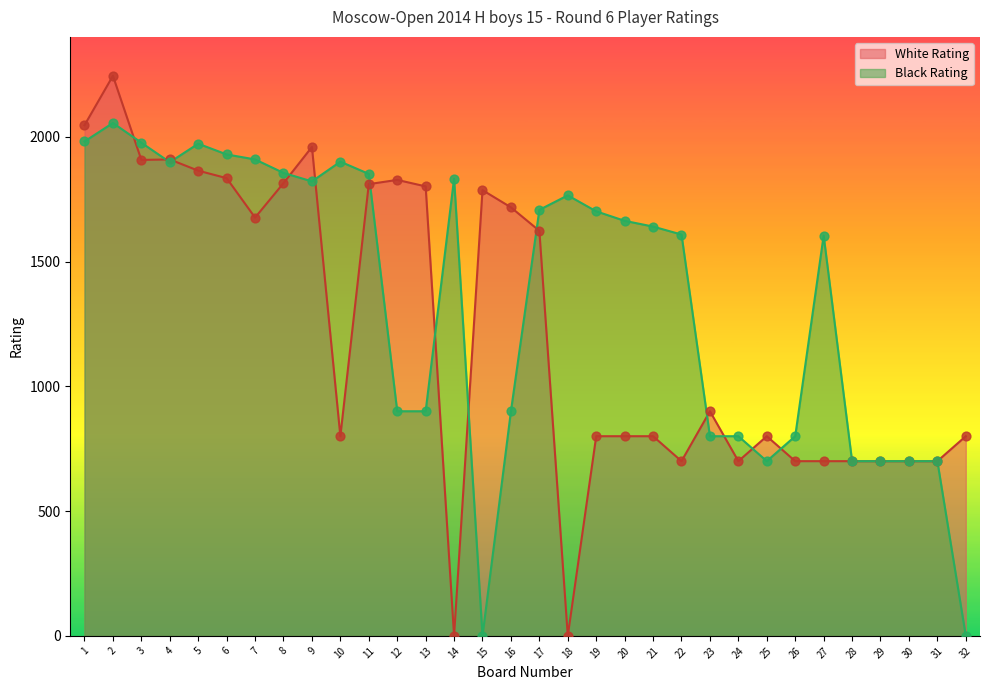

Which series contains the lowest Y value?

White Rating